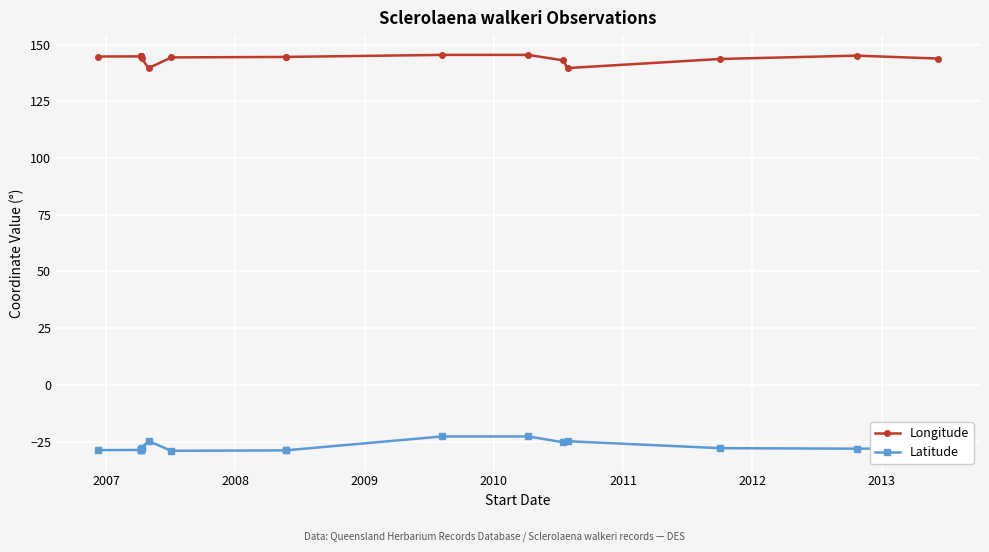

How many categories are shown in the chart?

18